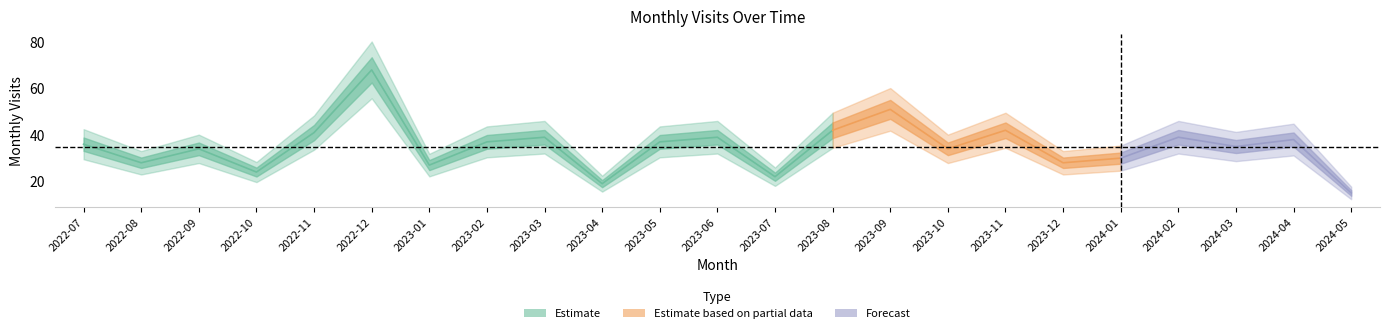

What is the minimum value shown in the chart?

15